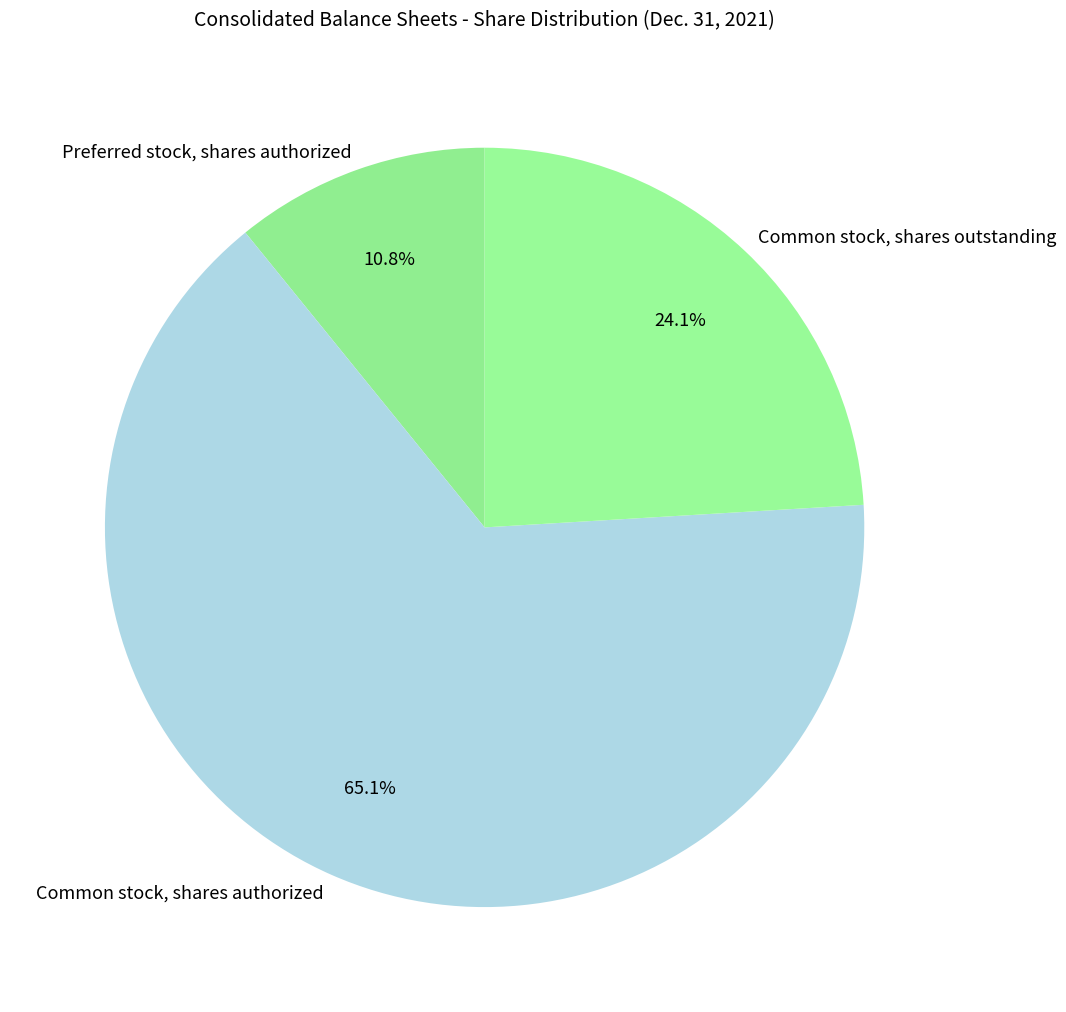

To the nearest percent, what is the combined percentage of Common stock, shares authorized and Preferred stock, shares authorized?

76%